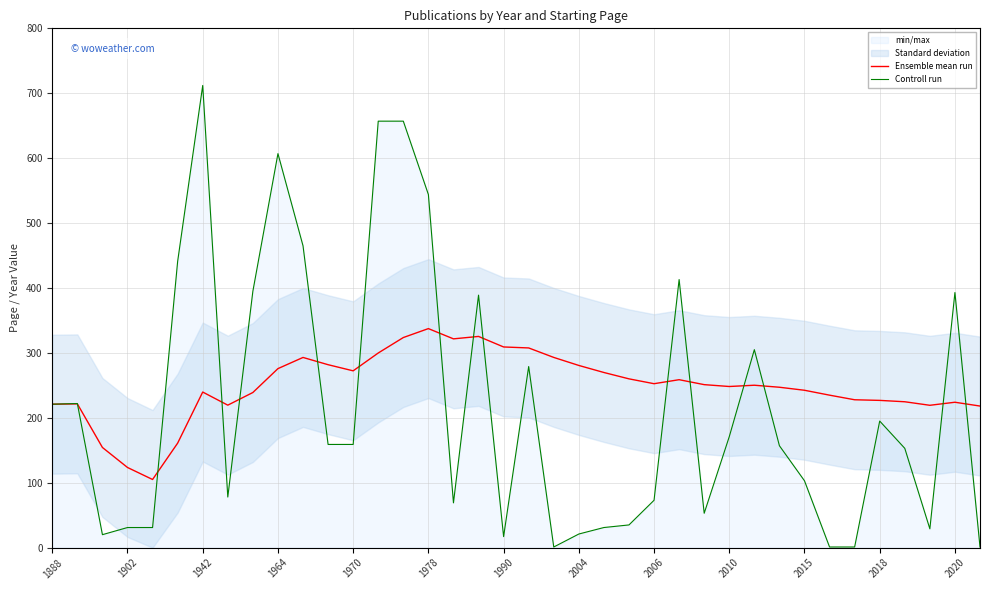

Rank the series by their maximum value, from highest to lowest.

Controll run, Ensemble mean run